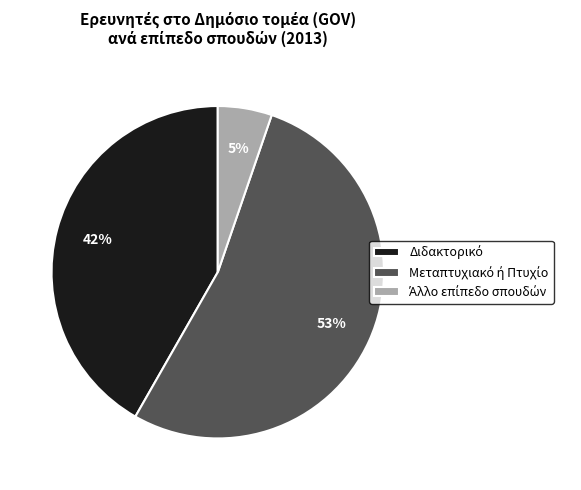

Is there a majority slice in this chart?

Yes